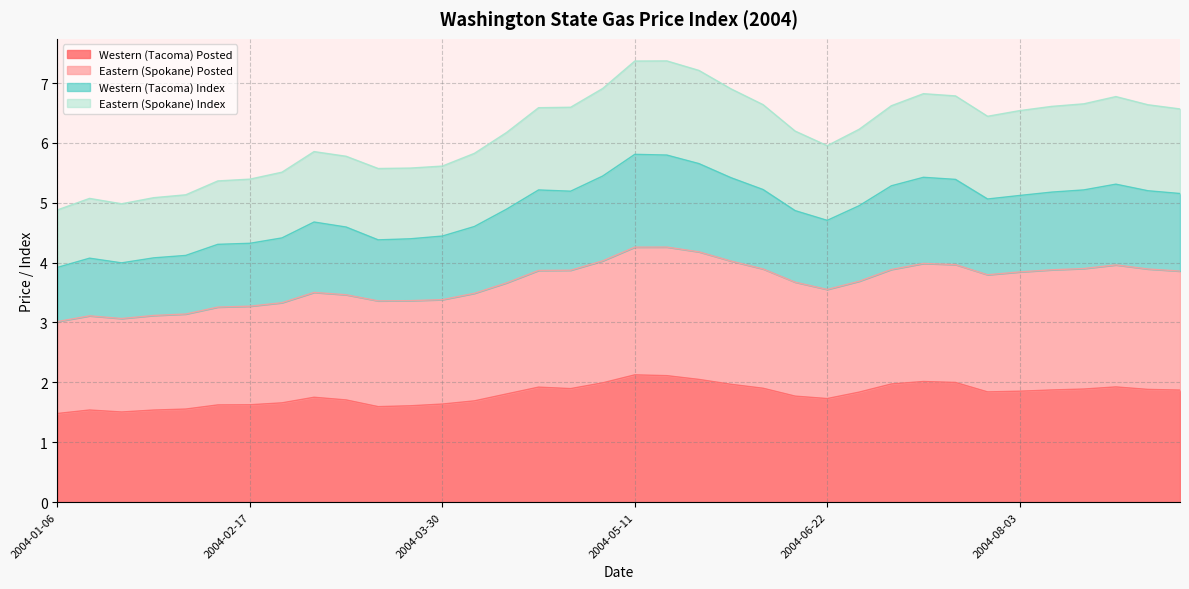

True or false: Western (Tacoma) Posted and Eastern (Spokane) Index intersect in this chart.

False